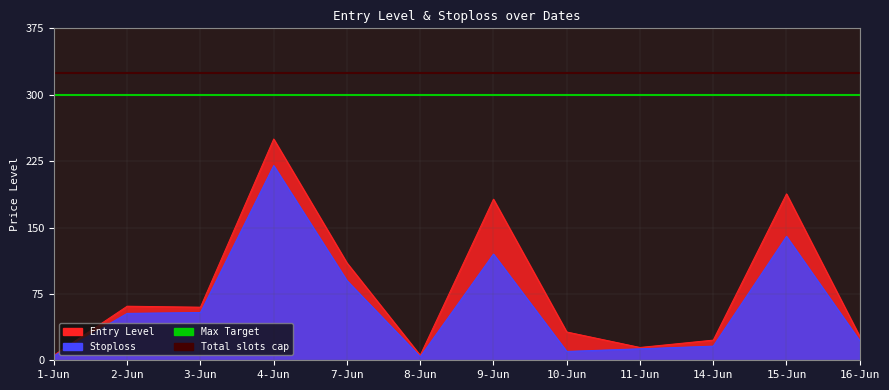

Which label corresponds to the smallest value in the chart?

1-Jun